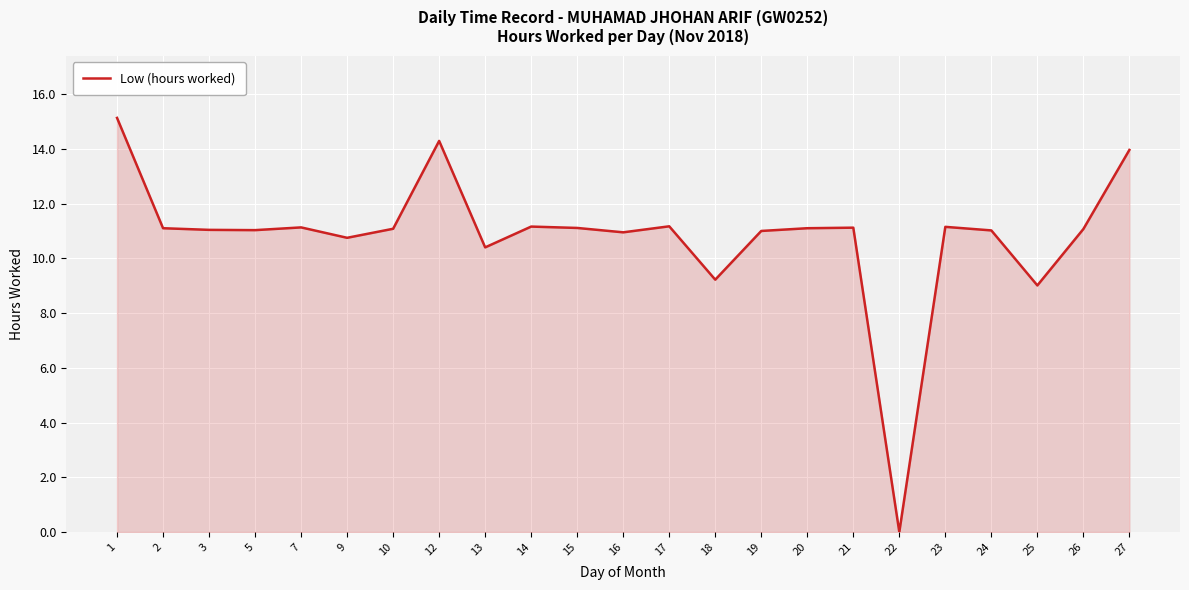

What is the average value?

10.8